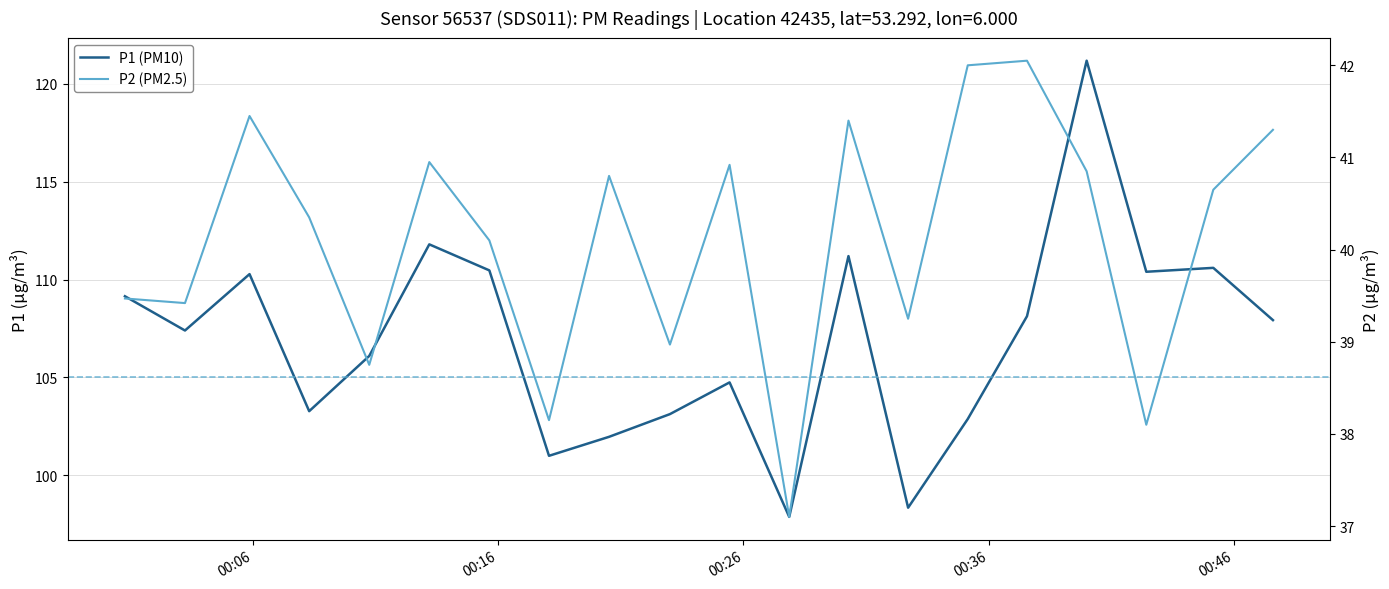

Does the chart display data point markers on the line(s)?

No